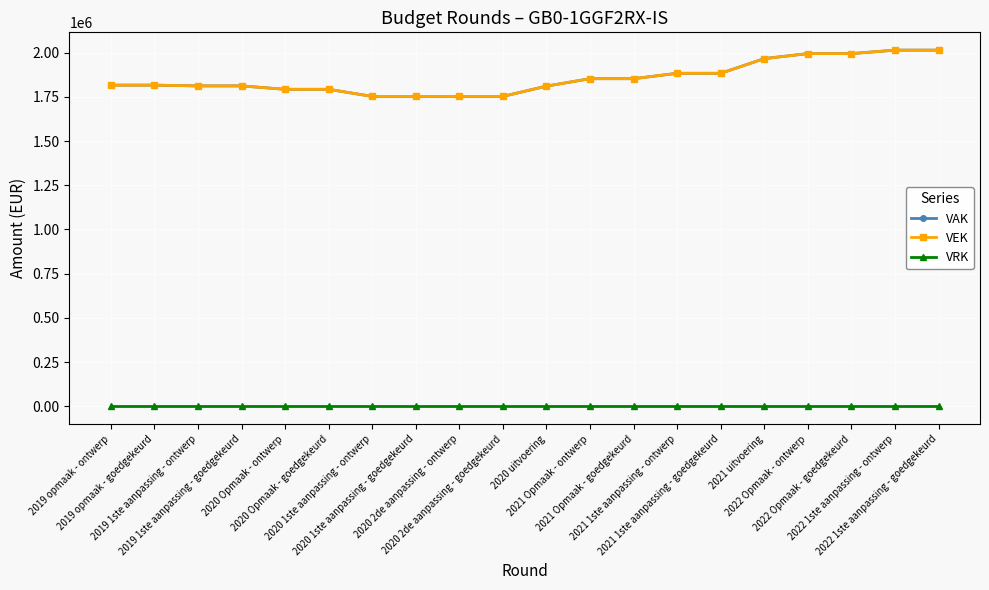

Which series has the largest range (max minus min)?

VAK